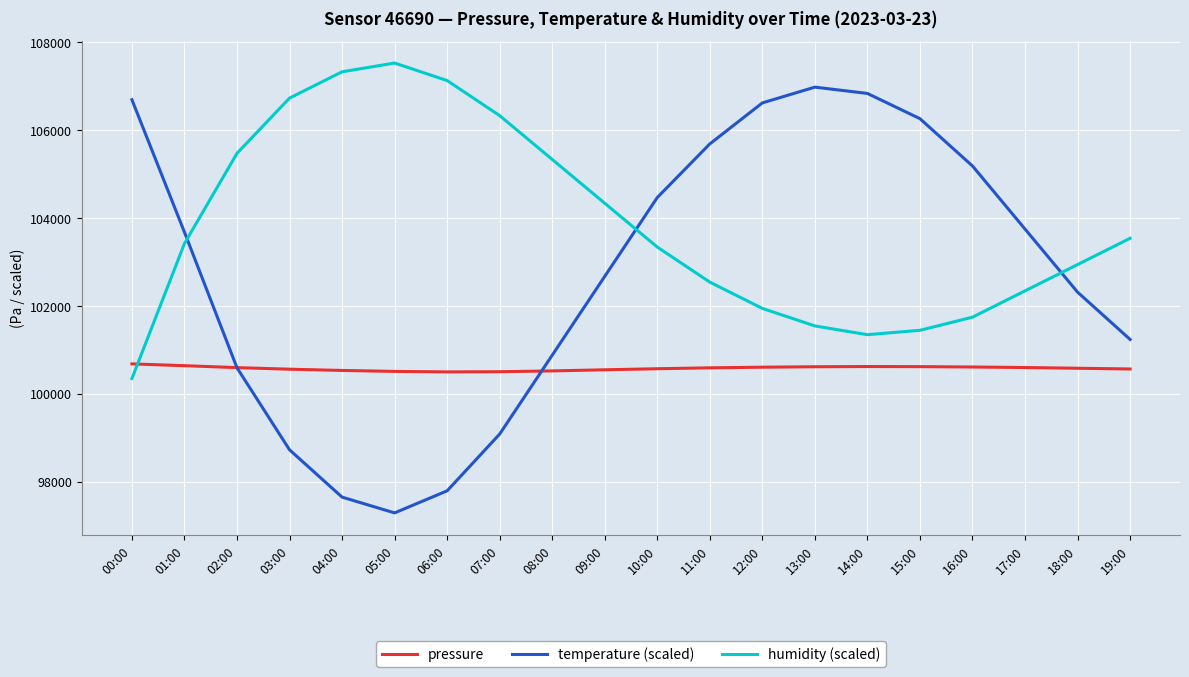

What value does the pressure series have at 00:00?

100681.2